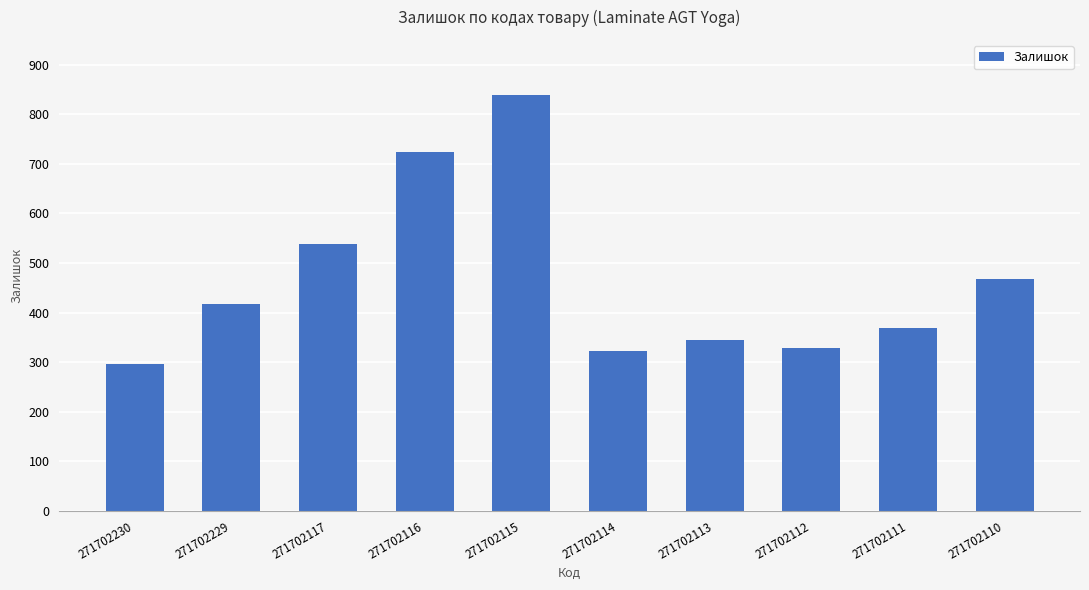

What is the greatest value displayed?

839